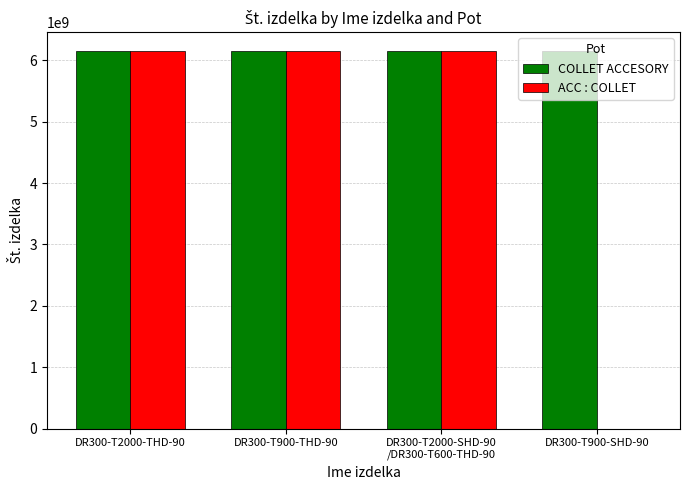

What is the sum of the COLLET ACCESORY values at DR300-T900-SHD-90 and DR300-T900-THD-90?

12303520900